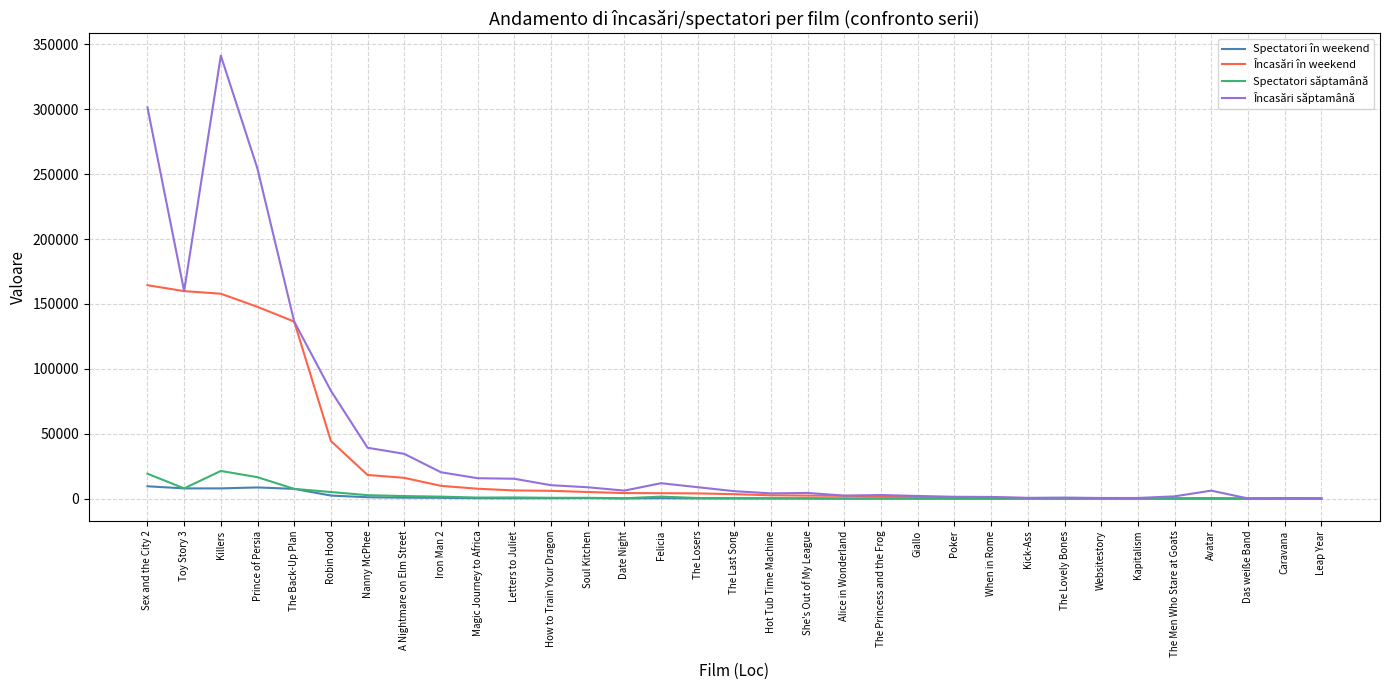

Which series has the largest total across all categories?

Încasări săptamână